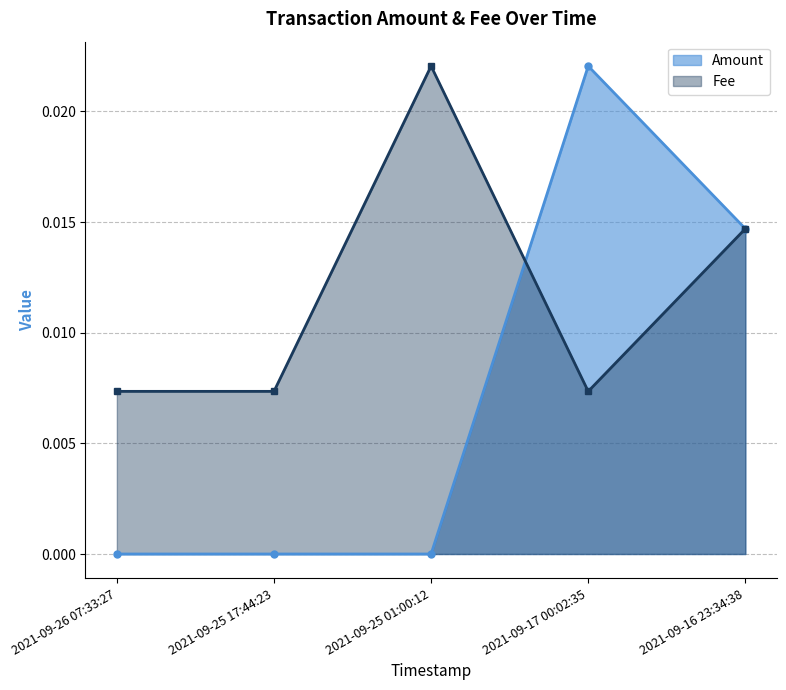

Is it true that Fee equals 0.0 at 2021-09-25 17:44:23?

False